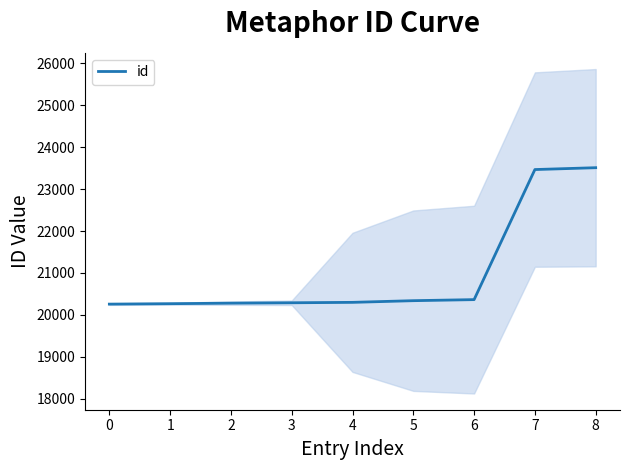

Is it true that the value at 6 is 20365?

True